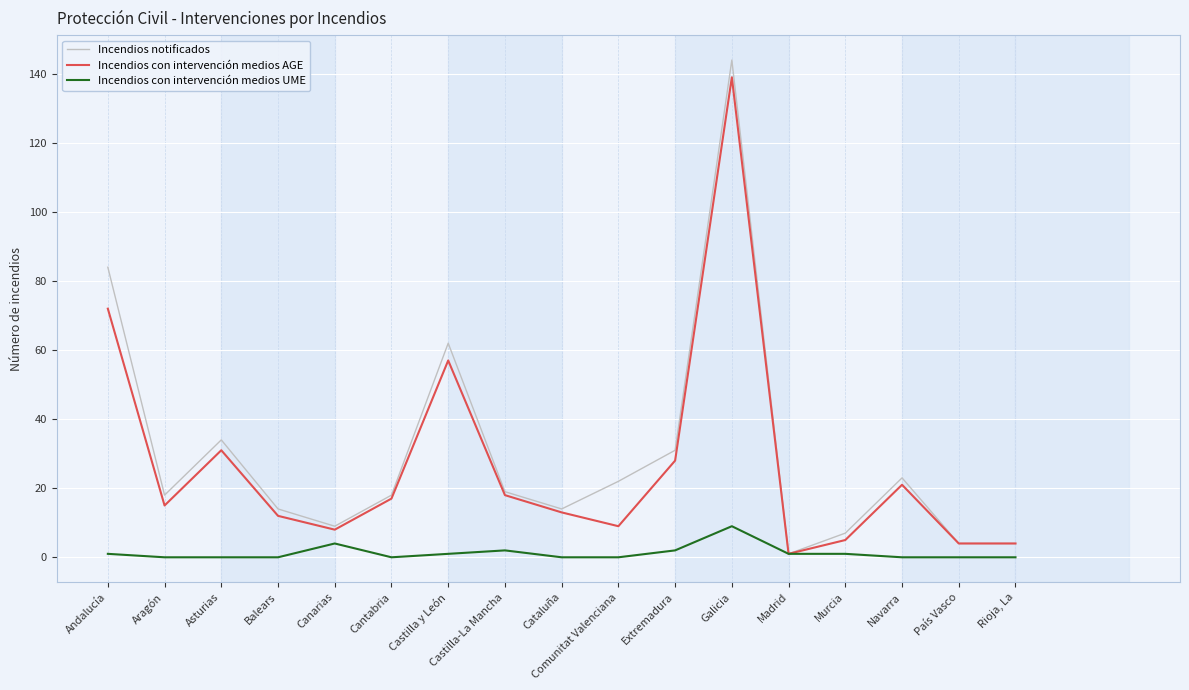

Where is Incendios con intervención medios AGE nearest to the value 70?

Andalucía